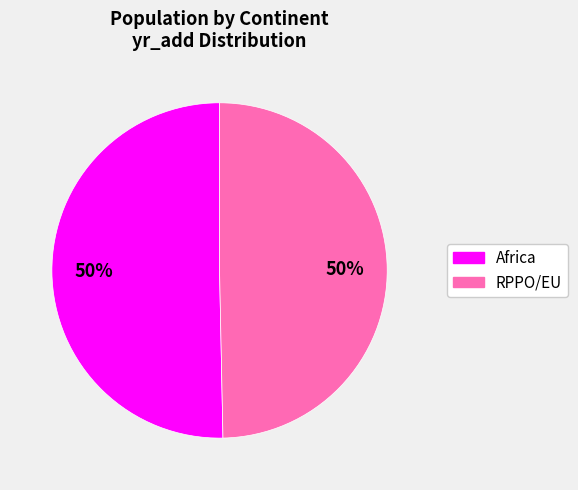

To the nearest percent, what is the average slice percentage?

50%